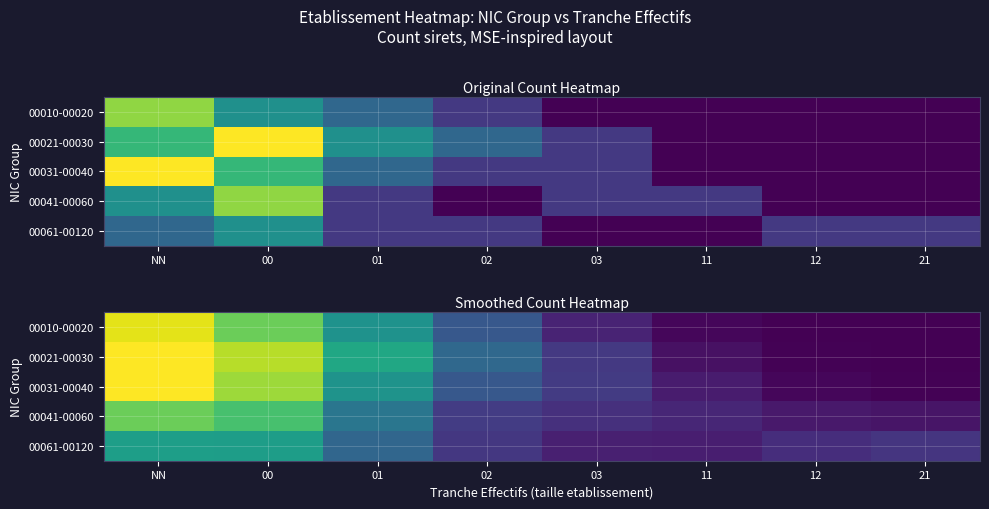

What is the spread (max minus min) of values at 11?

0.4